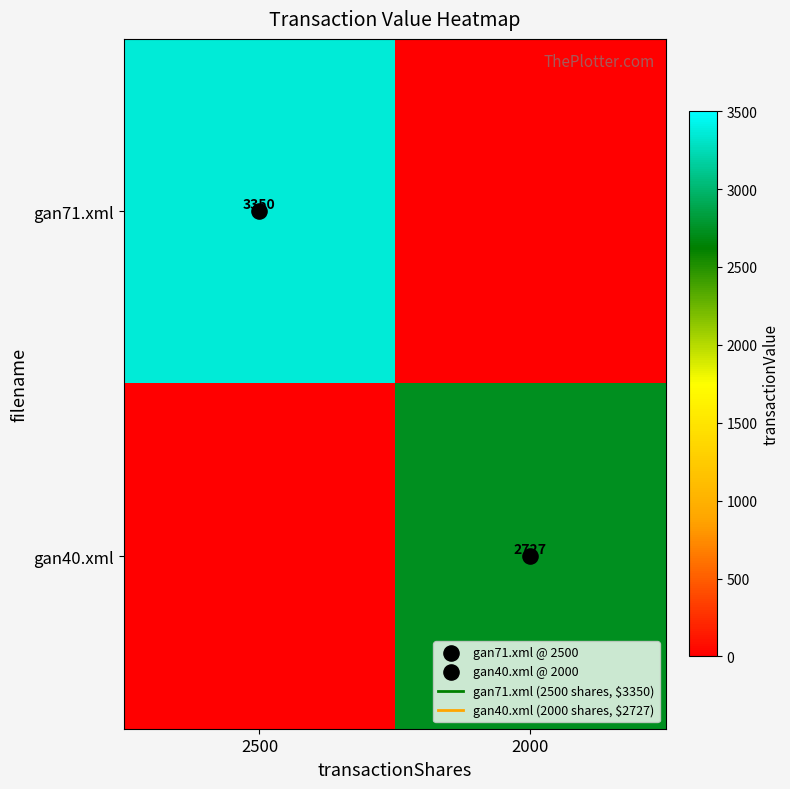

The value of gan71.xml at 2500 is 3350. True or false?

True